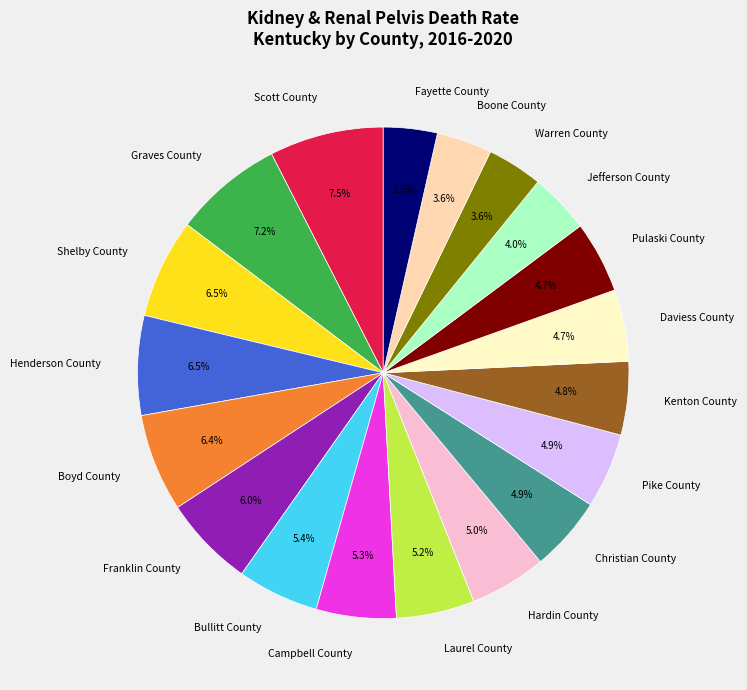

What portion of the pie excludes Campbell County?

94.7%